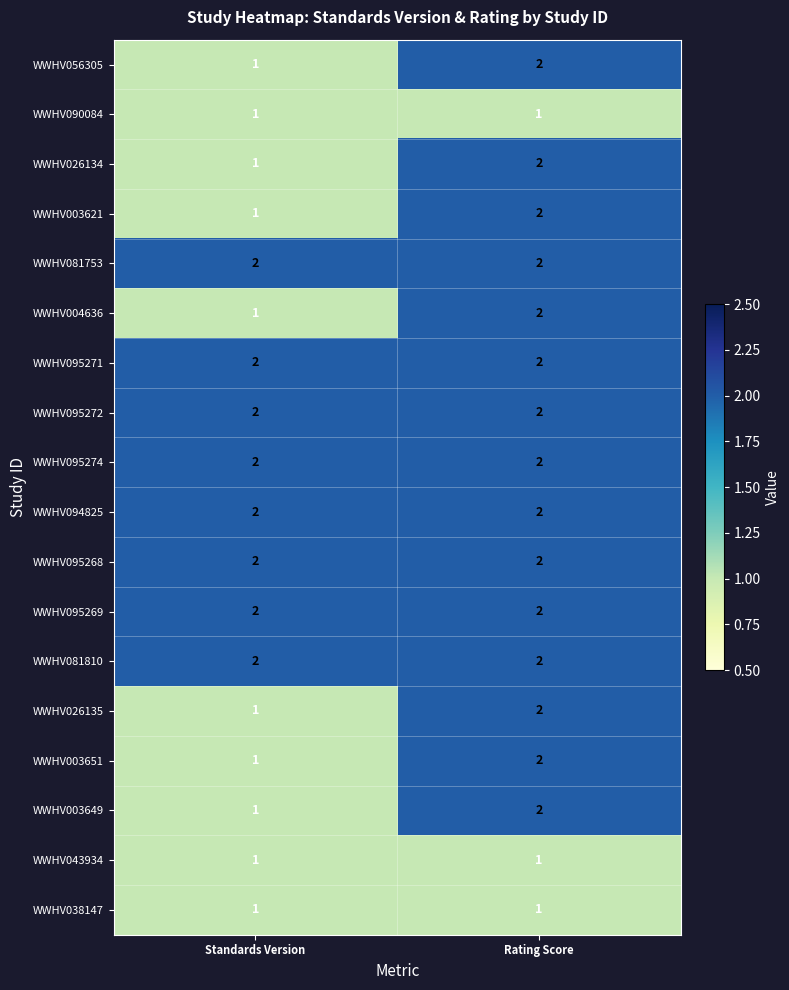

True or false: WWHV095268 has a value of 4 at Standards Version.

False